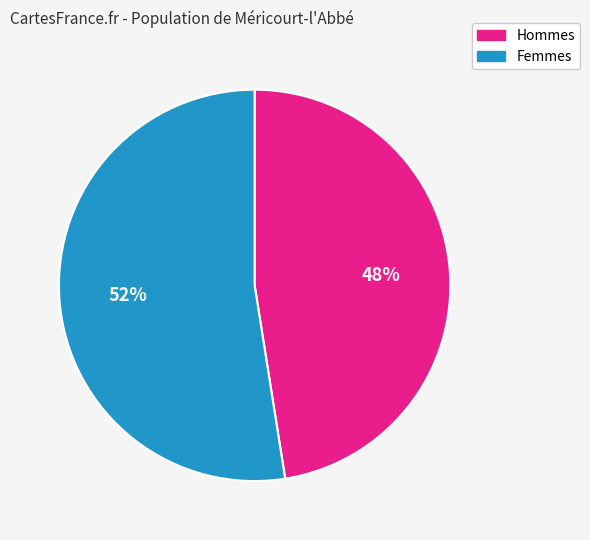

True or false: Femmes accounts for 41% of the total.

False